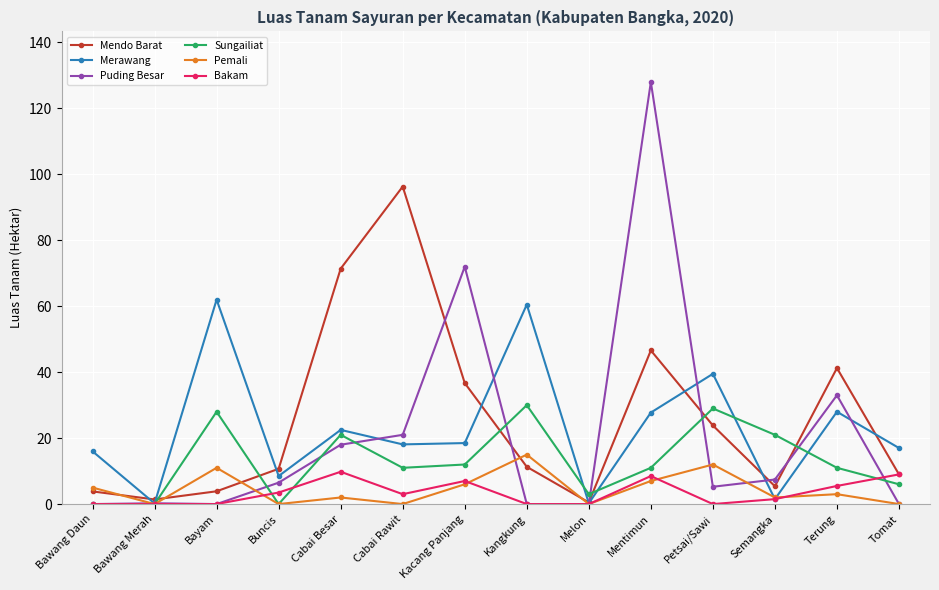

Count the number of data series in this chart.

6